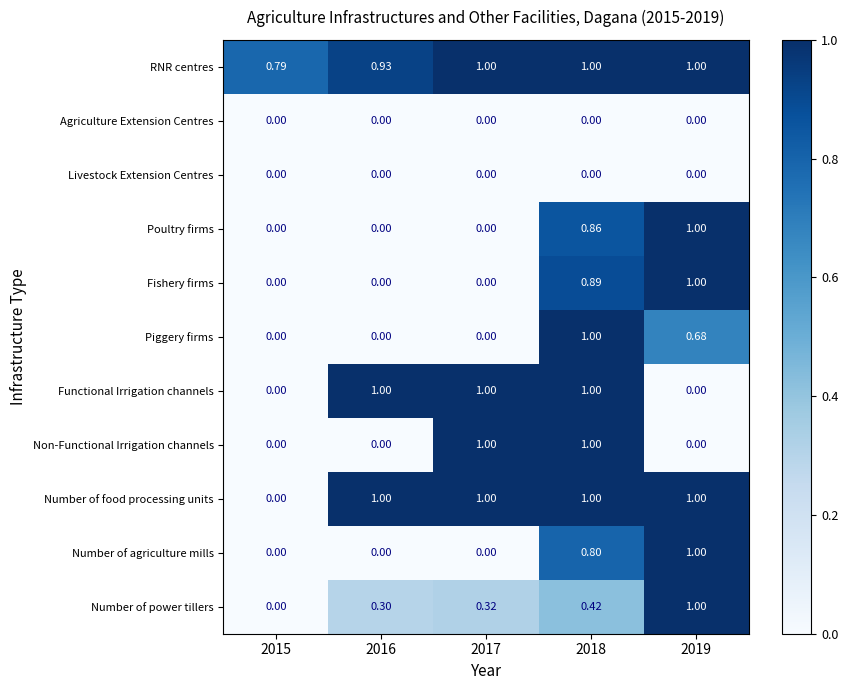

What is the spread (max minus min) of values at 2017?

1.0